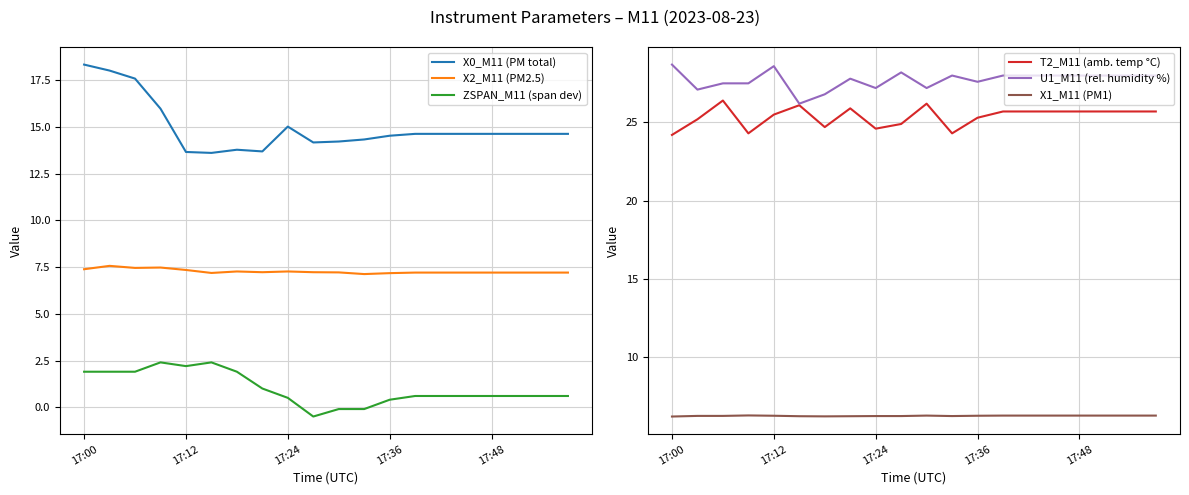

How many series are shown in this chart?

6